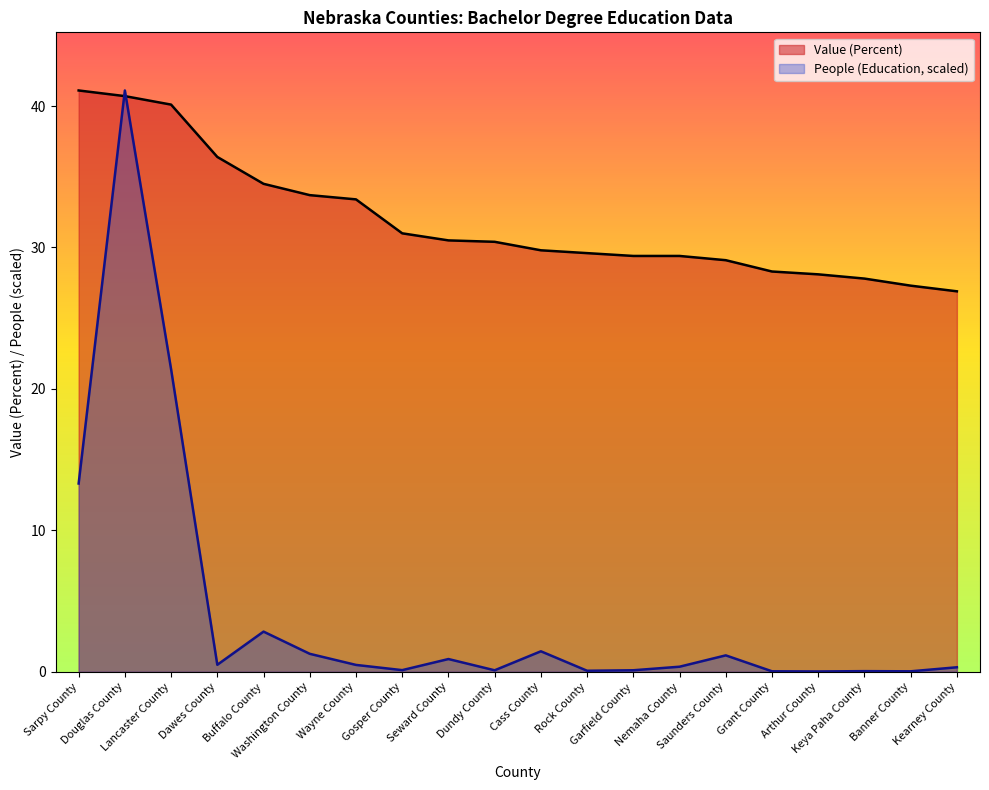

True or false: Value (Percent) has more than 2 interior local peaks.

False